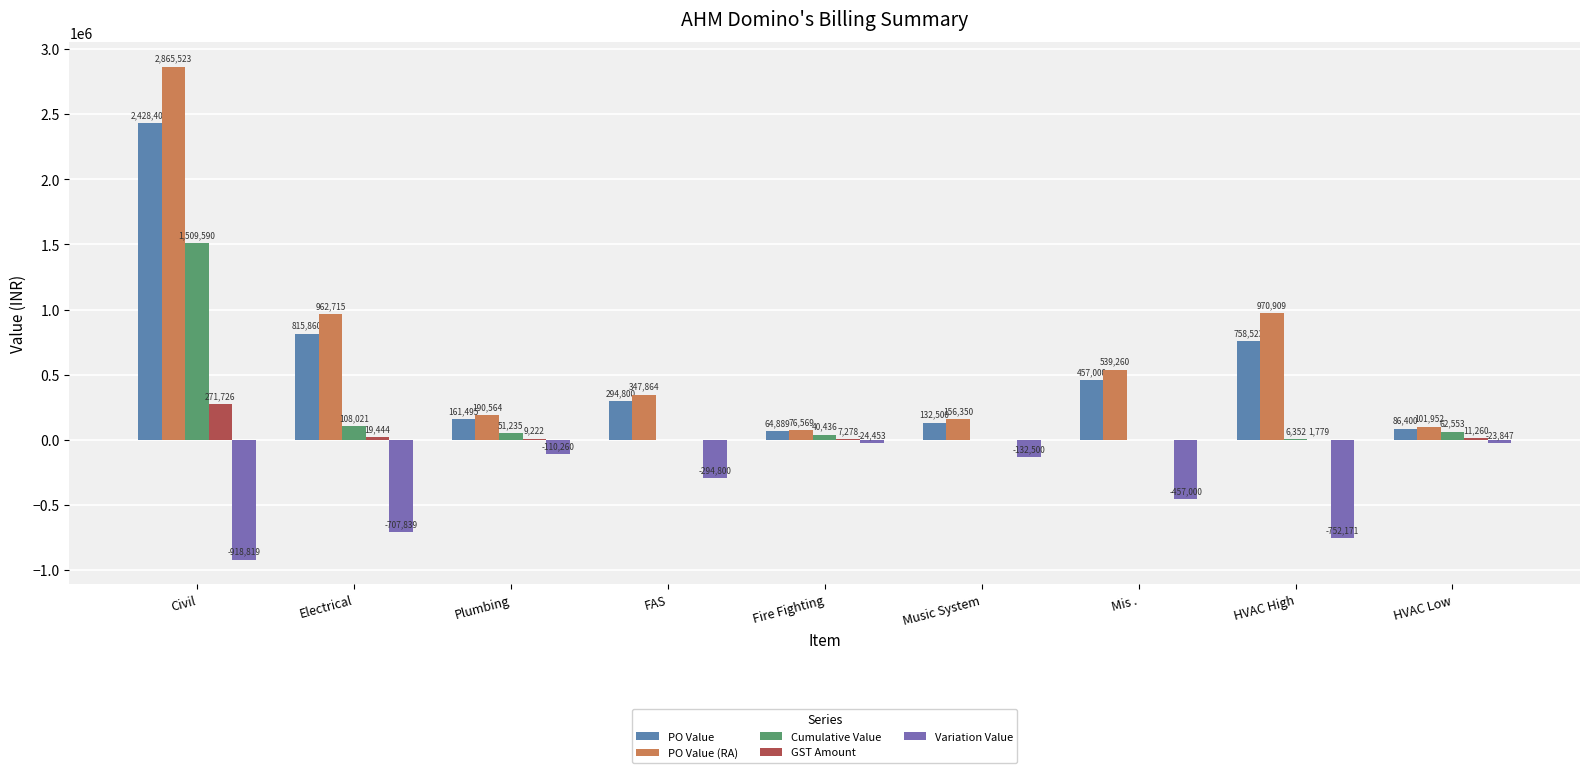

The Variation Value series shows -475808.9 at HVAC High. True or false?

False